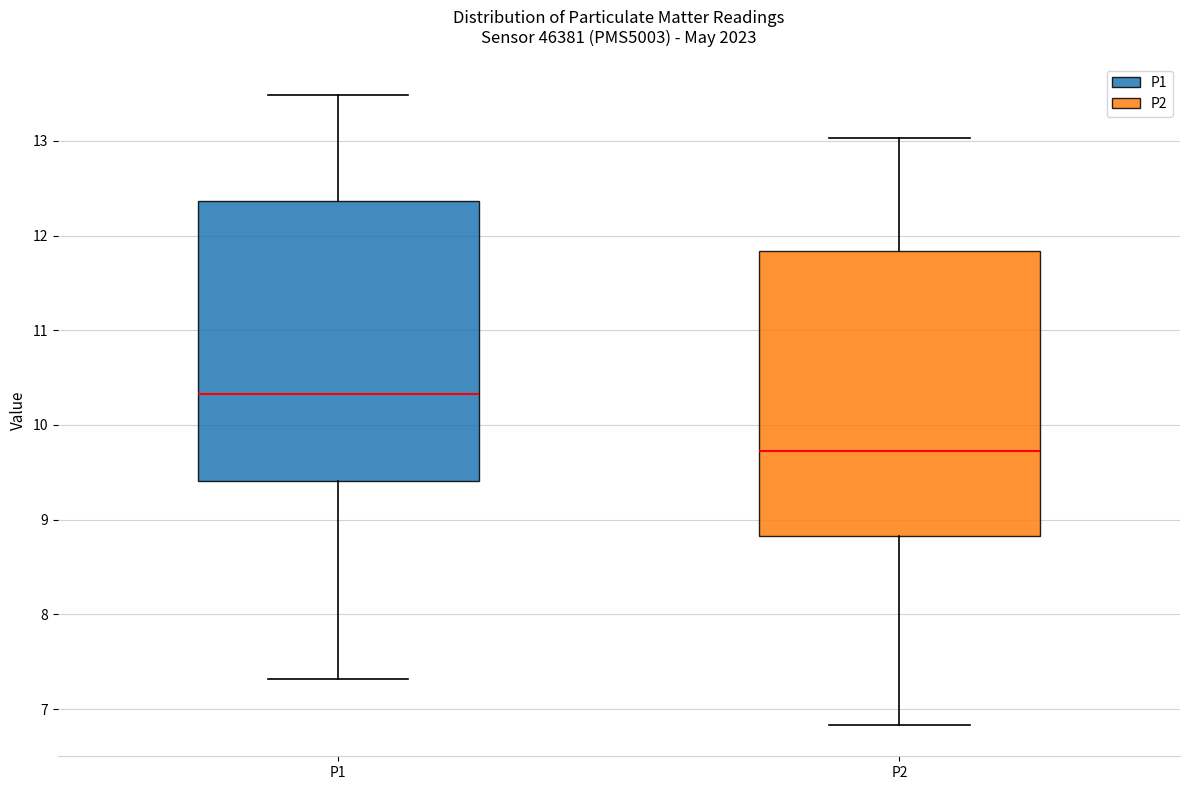

Which box has the highest median line?

P1